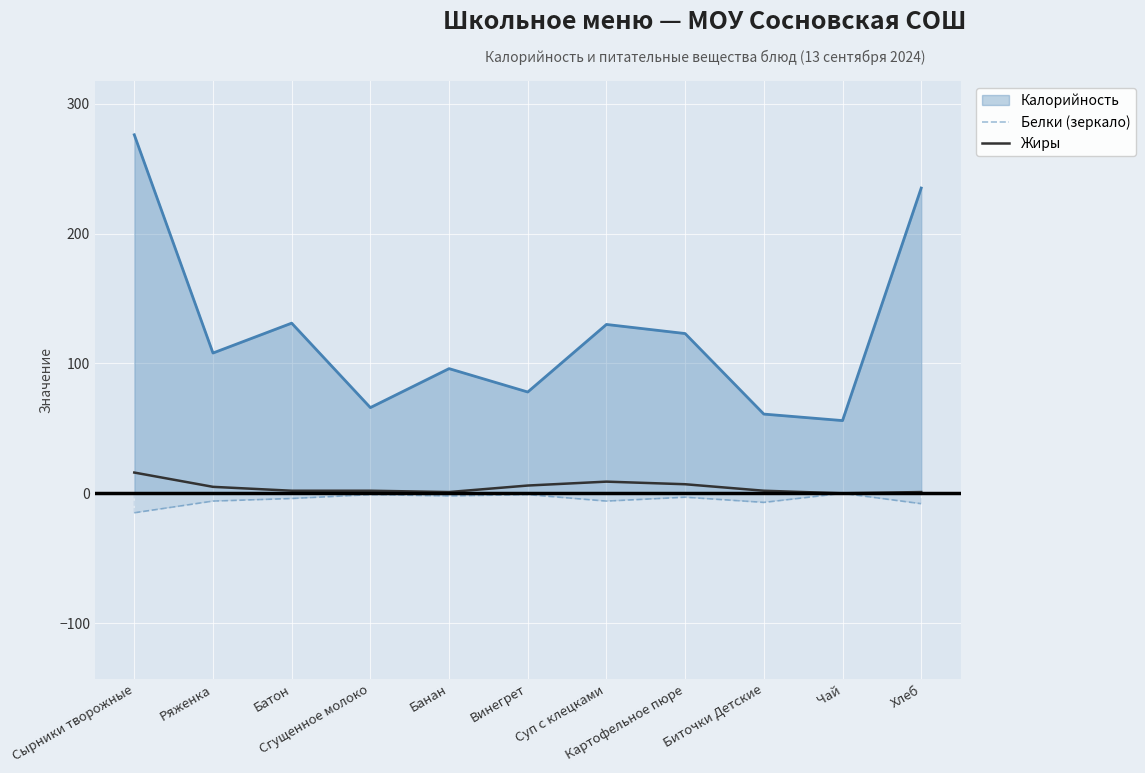

The value of Жиры at Картофельное пюре is 7. True or false?

True